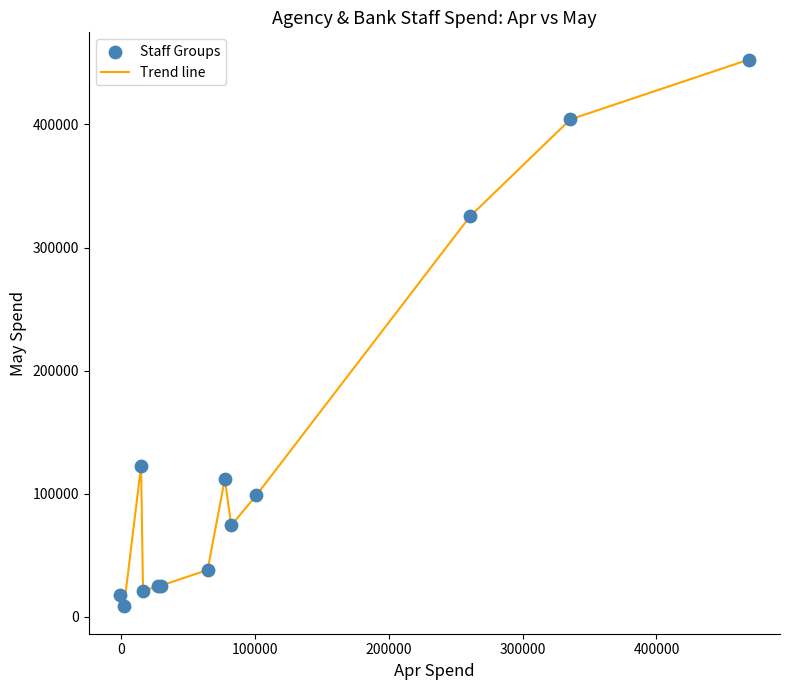

What is the difference between the maximum and minimum values?

443964